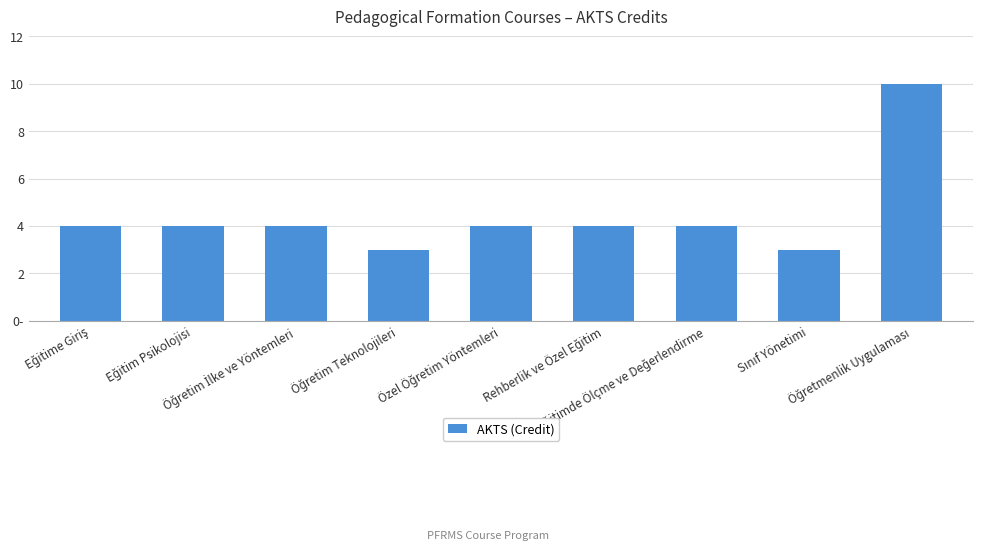

What is the maximum value shown in the chart?

10